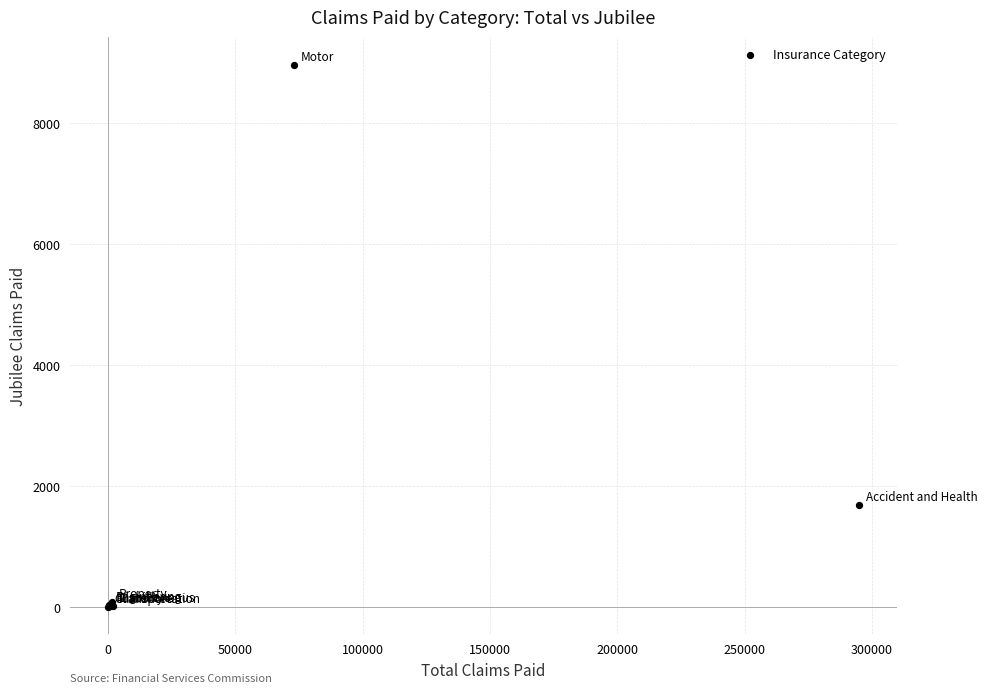

What Y value in the scatter plot is closest to 4487?

1691